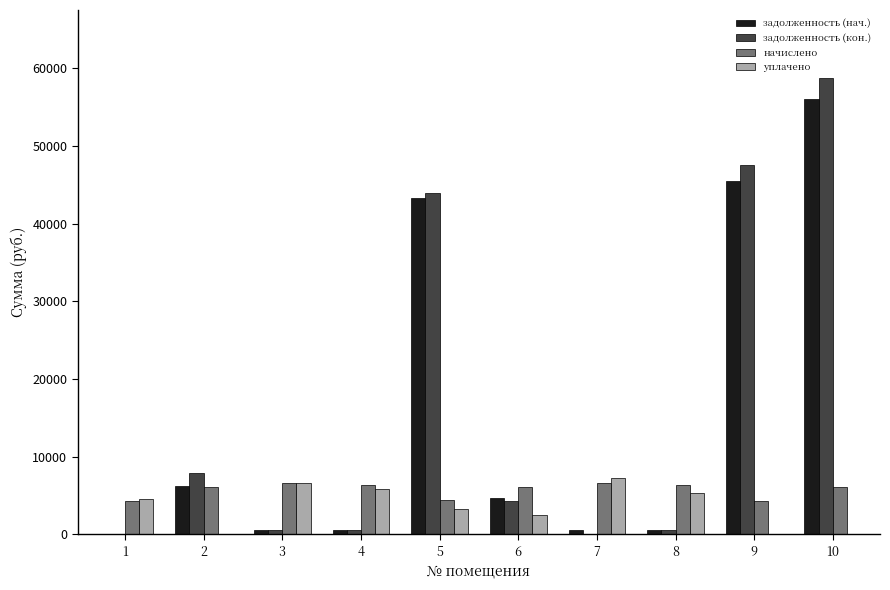

What is the maximum value shown in the chart?

58713.7